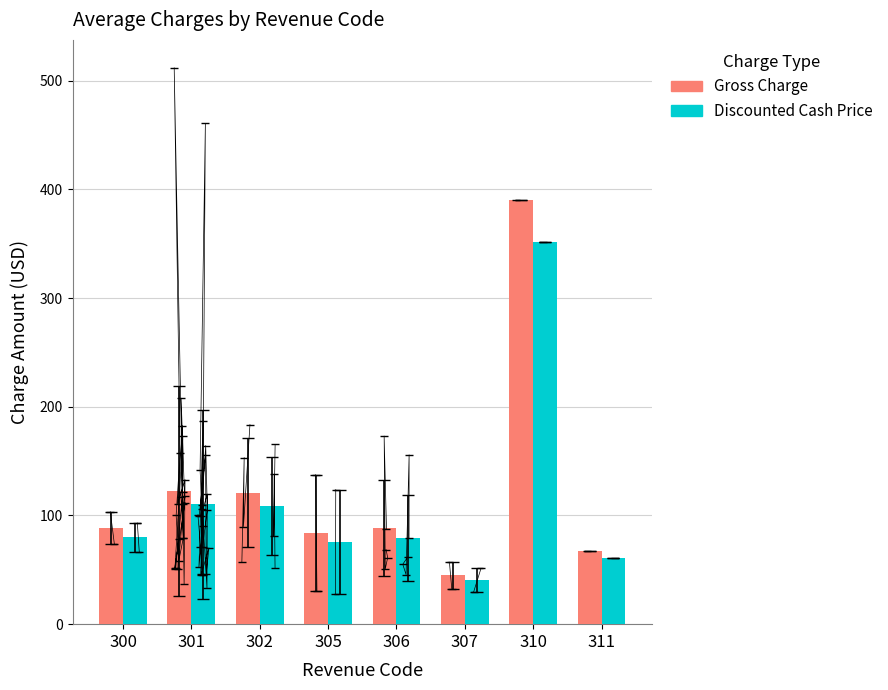

The value of Discounted Cash Price at 306 is 124.7. True or false?

False